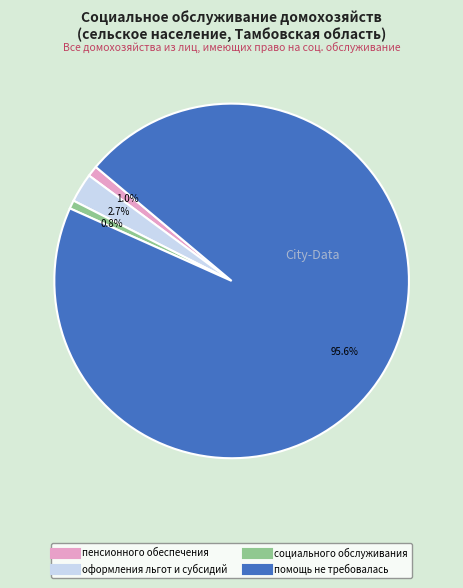

To the nearest percent, what is the difference between the largest and smallest slice percentages?

95%